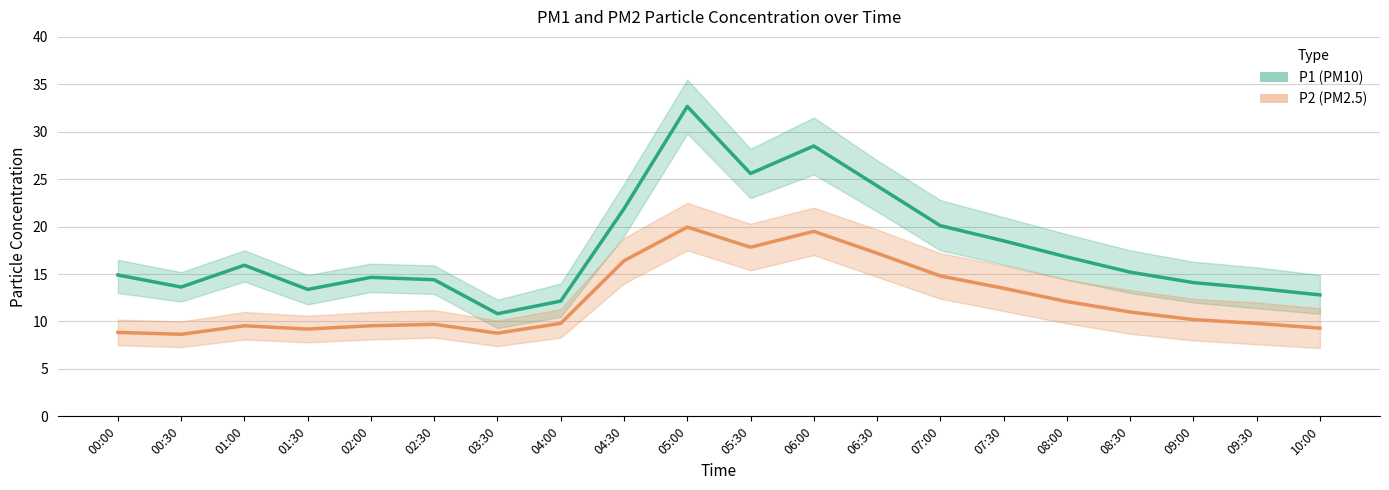

Which series has the largest range (max minus min)?

P1 (PM10)